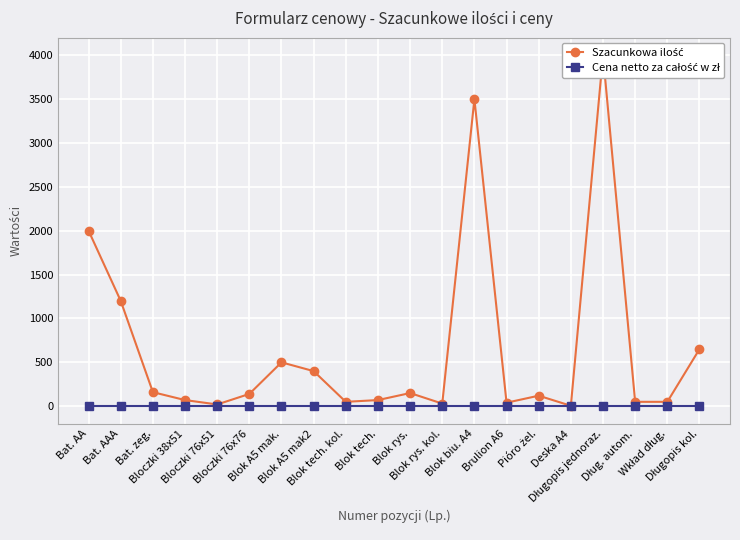

What is the label of the 8th point from the left?

Blok A5 mak2